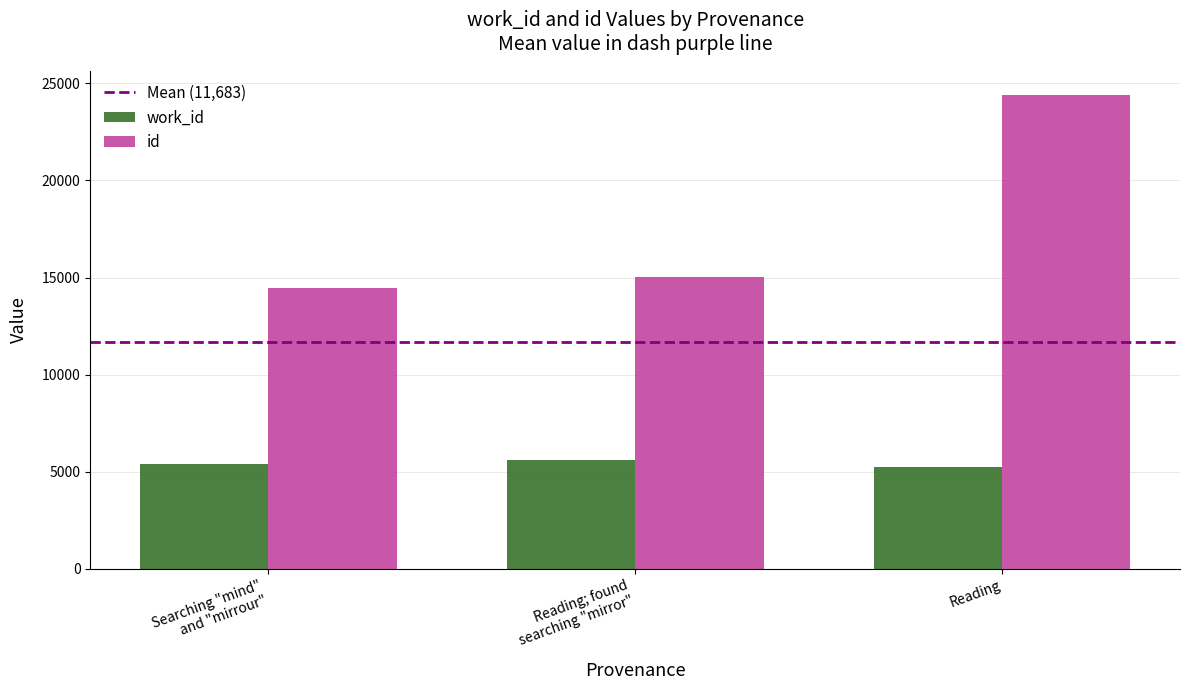

Which series has the widest spread of values?

id